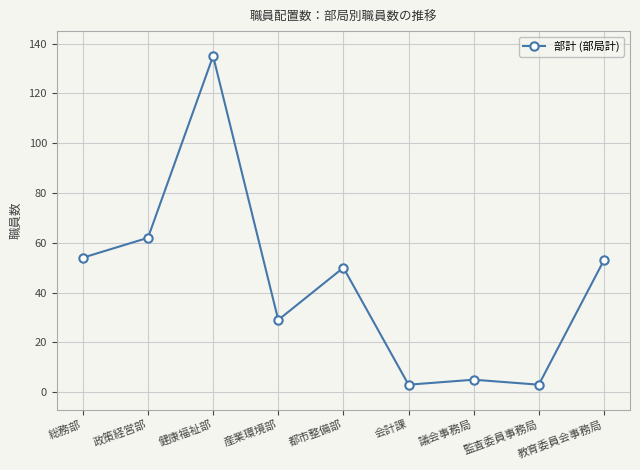

What is the difference between the values at 政策経営部 and 教育委員会事務局?

9